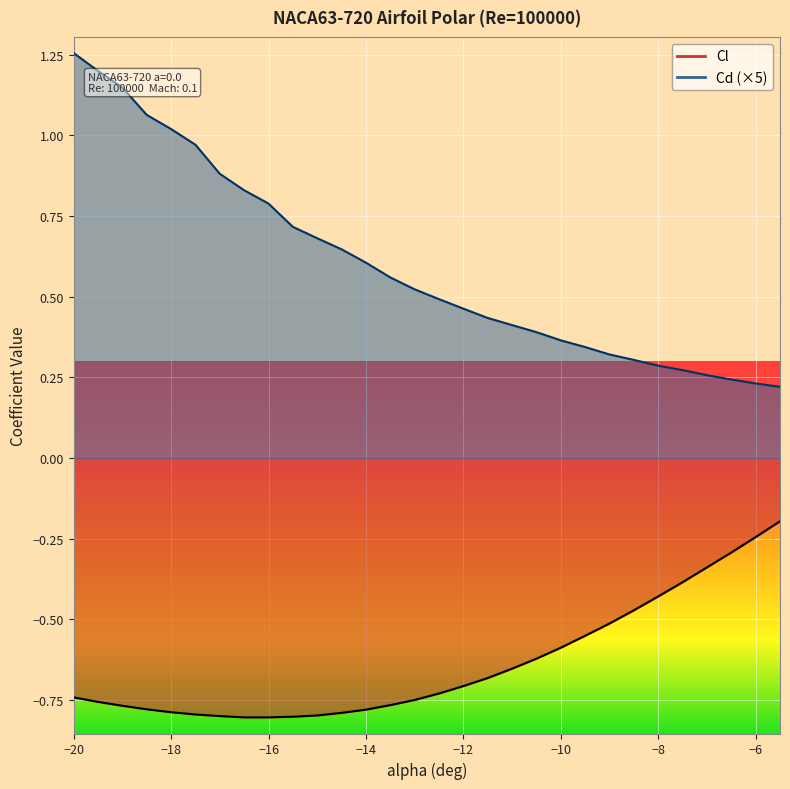

Count the number of categories in the chart.

30